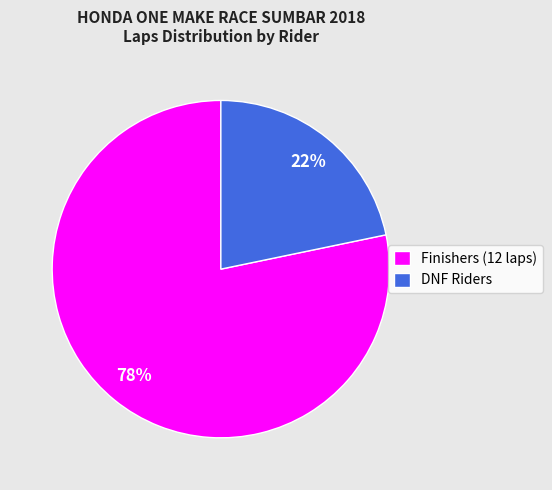

Which has a higher value, DNF Riders or Finishers (12 laps)?

Finishers (12 laps)